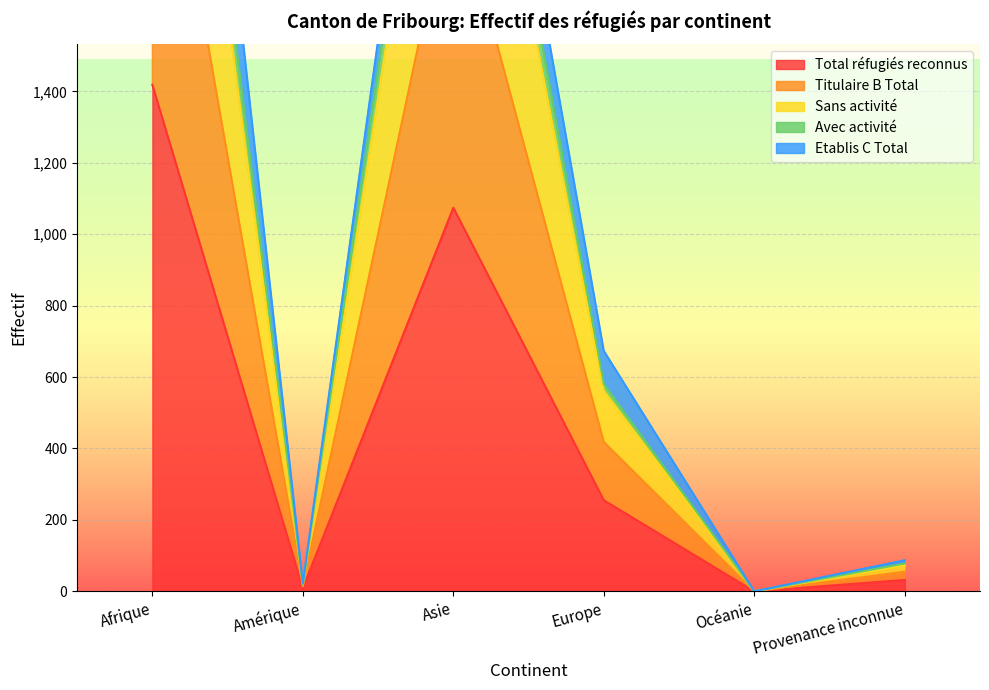

Is it true that Total réfugiés reconnus equals 1074 at Asie?

True